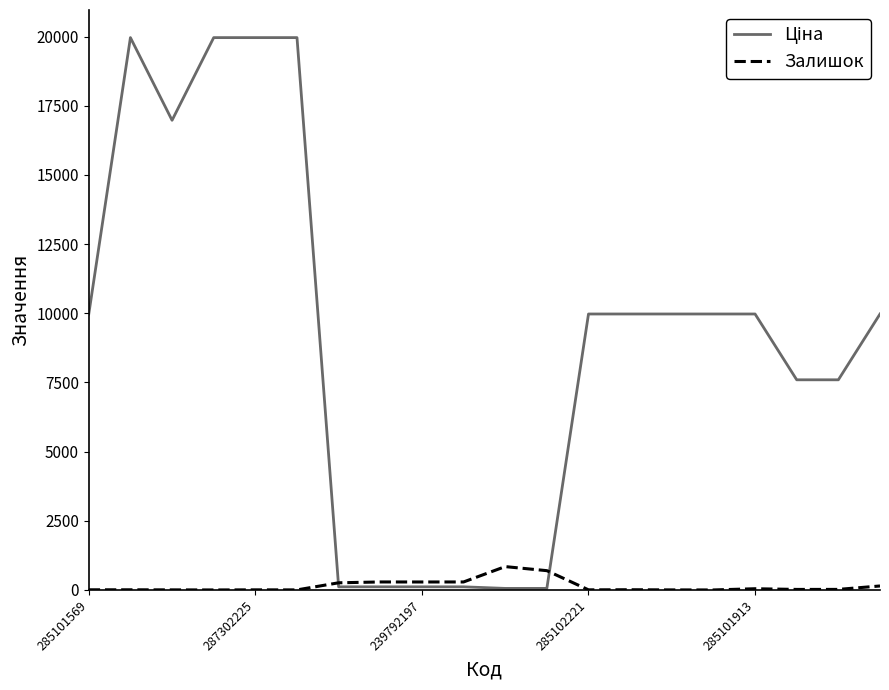

What is the maximum value shown in the chart?

19964.2